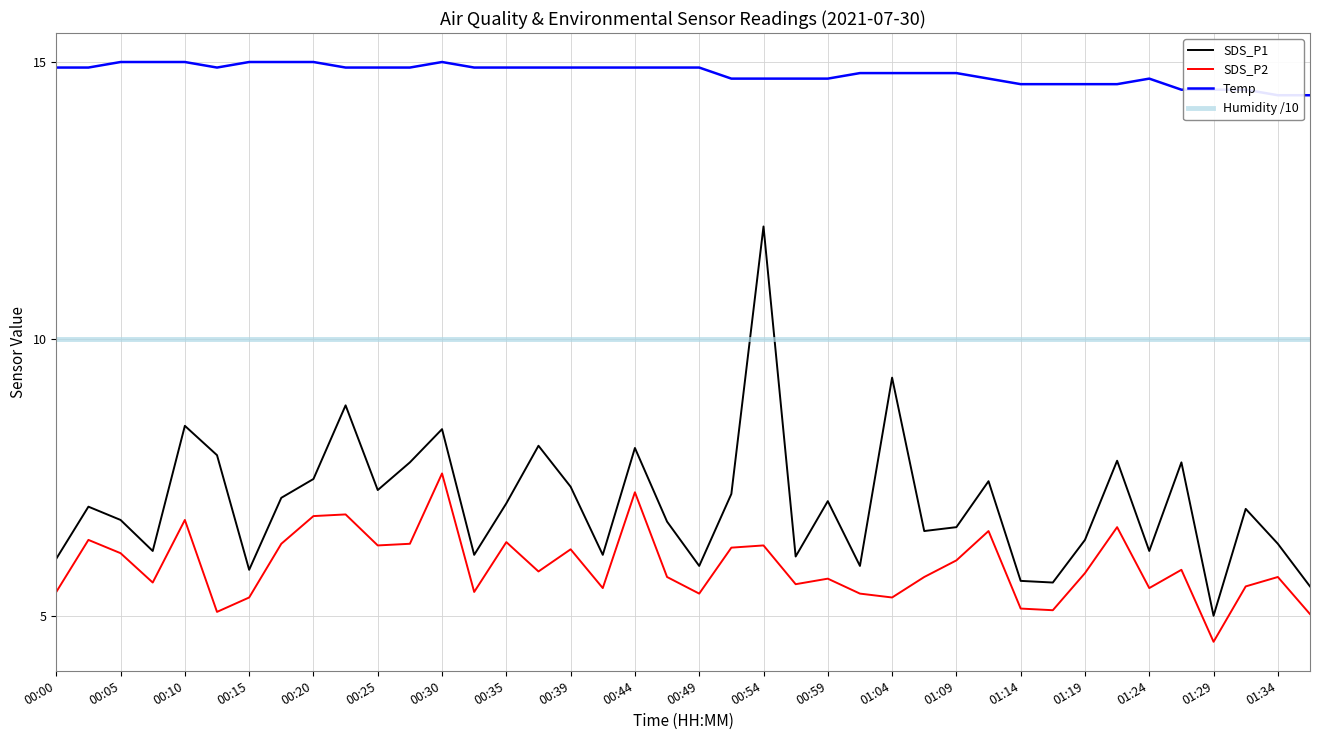

What is the value of the SDS_P2 point at the 33rd from the left?

5.8